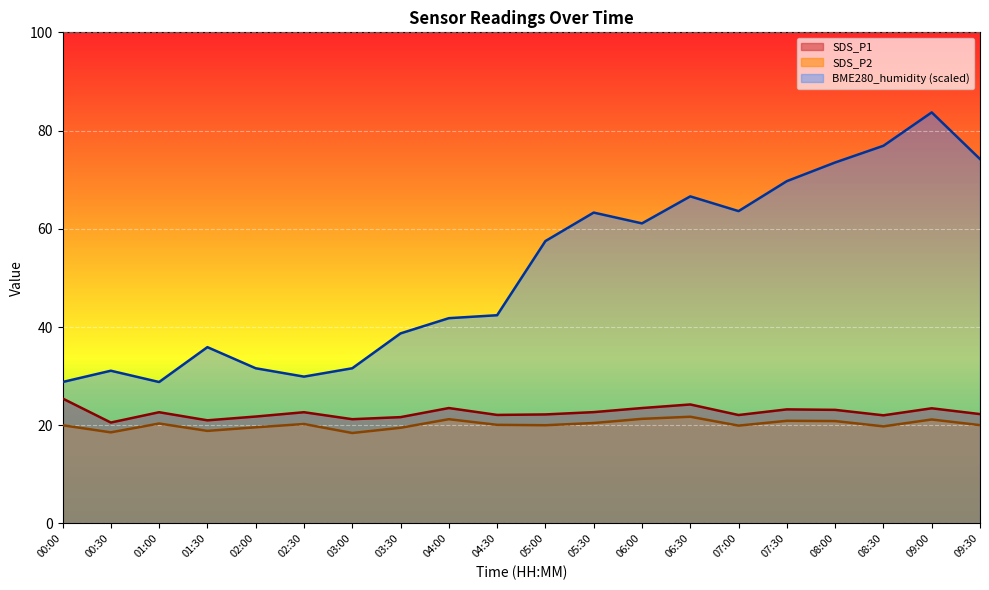

What position from the left is 04:30?

10